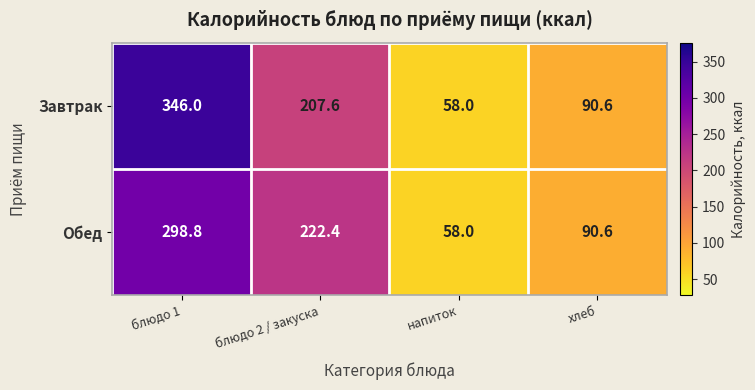

Reading right to left, transcribe all the data shown in this chart.

Завтрак: хлеб=90.6	напиток=58.0	блюдо 2 / закуска=207.6	блюдо 1=346.0
Обед: хлеб=90.6	напиток=58.0	блюдо 2 / закуска=222.4	блюдо 1=298.8